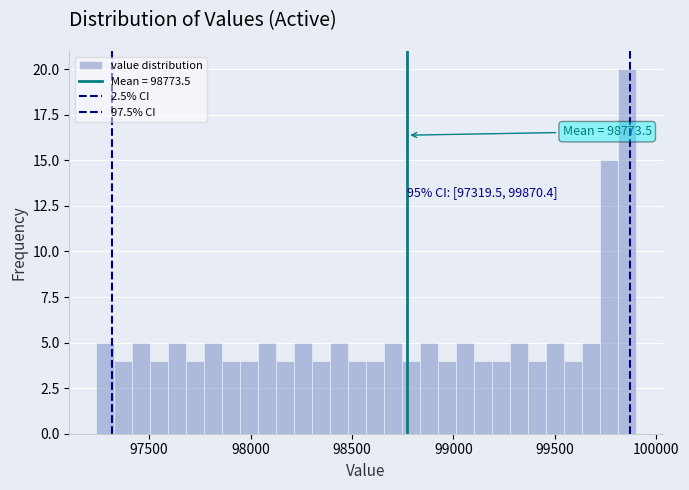

Read against the x-axis, roughly where is the centre of the tallest bar?

99850